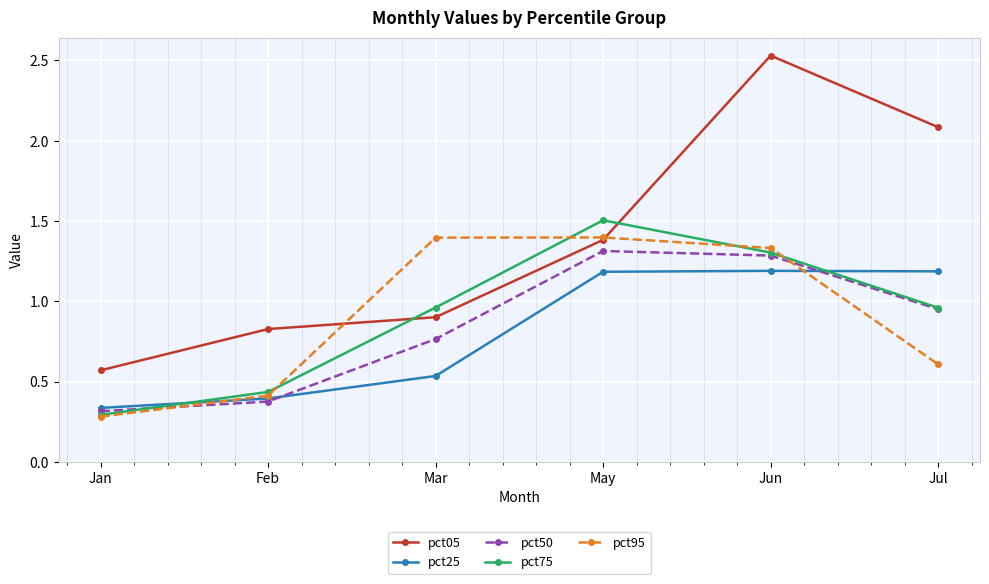

The value of pct75 at Feb is 0.4. True or false?

True